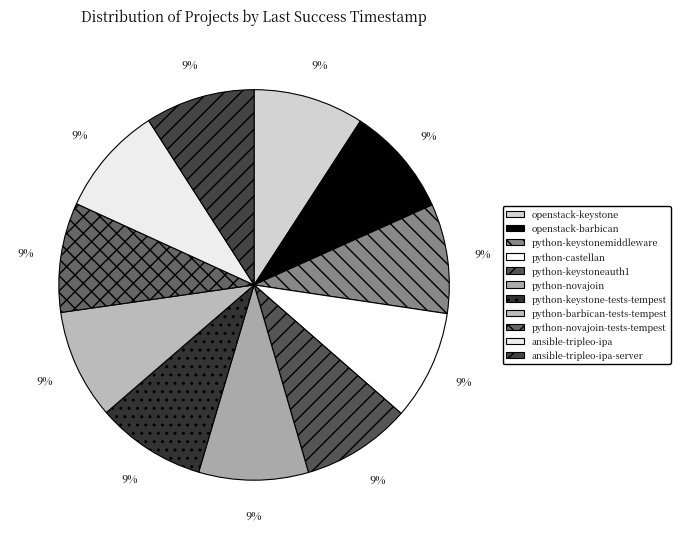

How much of the chart is everything except python-novajoin?

90.9%